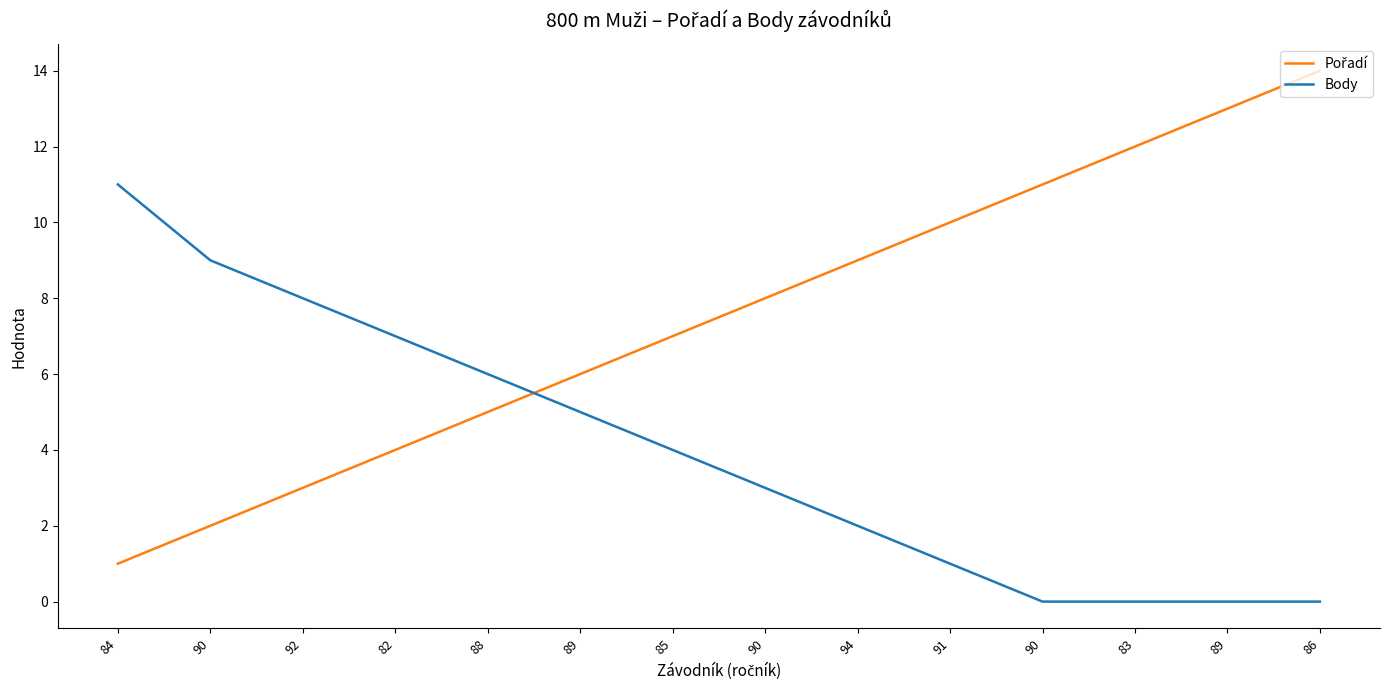

Which category has the highest value in the Pořadí series?

86